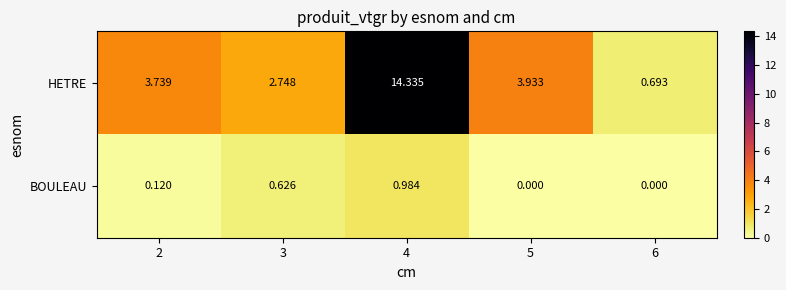

Which series has the largest range (max minus min)?

HETRE